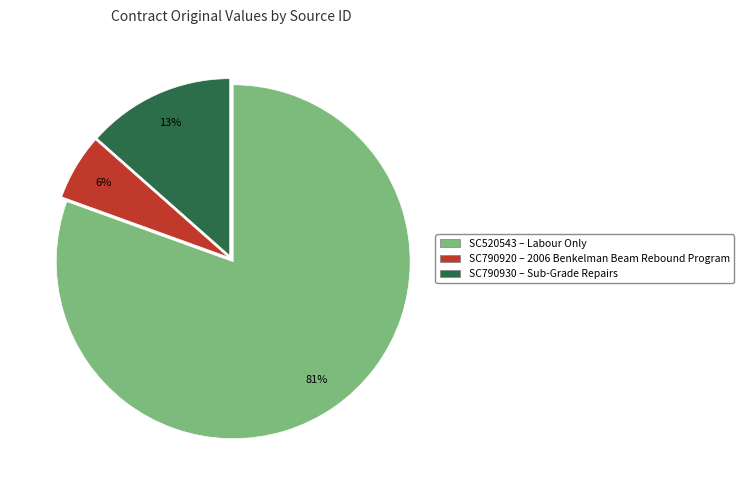

How many segments does this pie chart have?

3